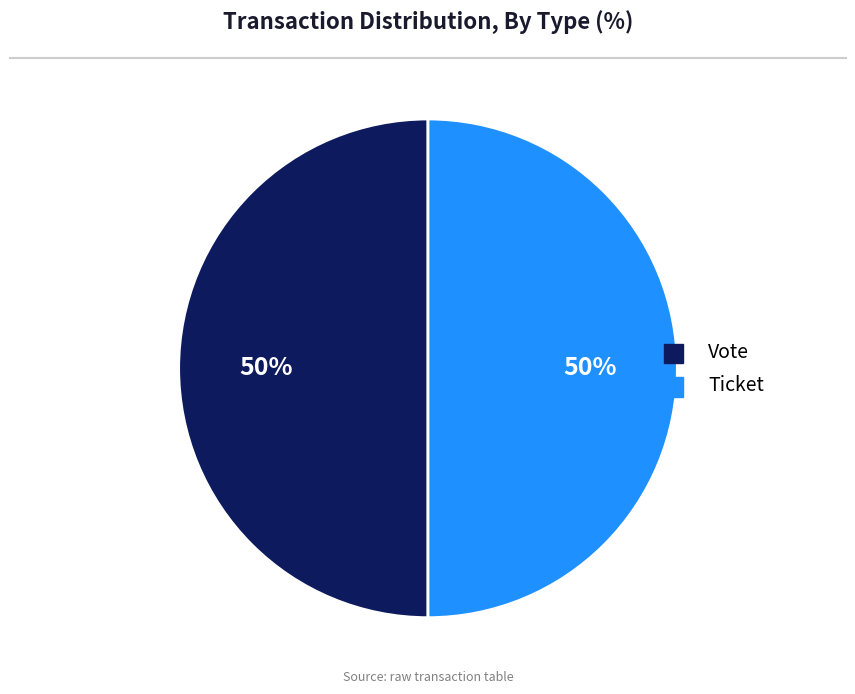

Do Ticket and Vote together represent more than half of the pie?

Yes